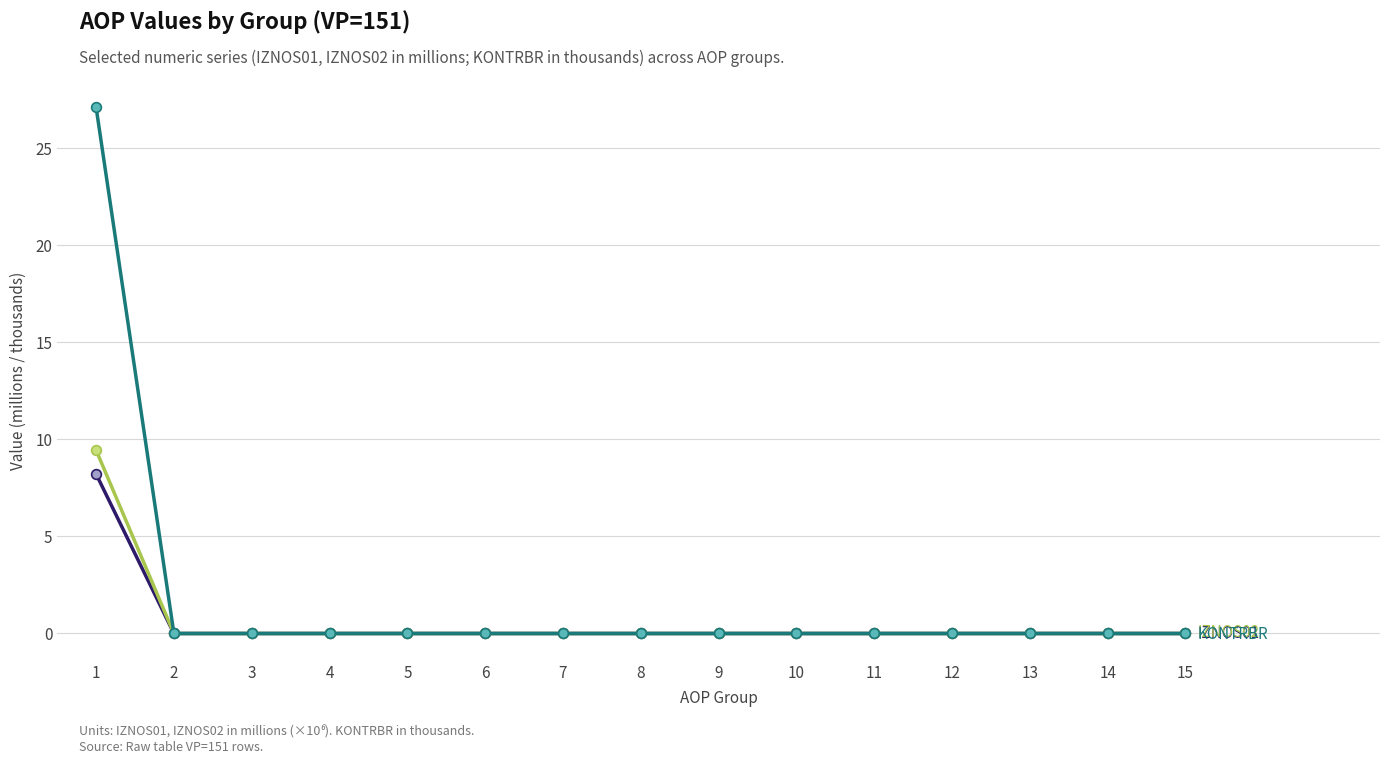

Does the chart have visible grid lines?

Yes